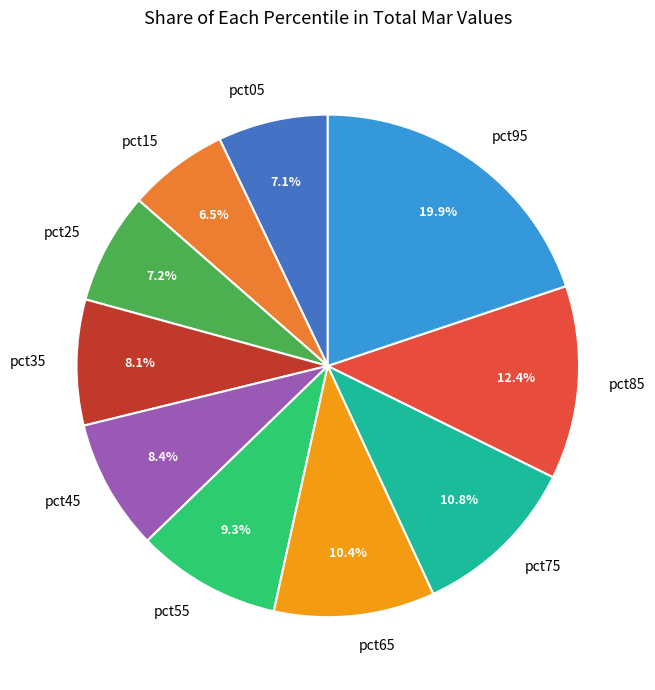

Is it true that pct65 is 16% of the pie?

False